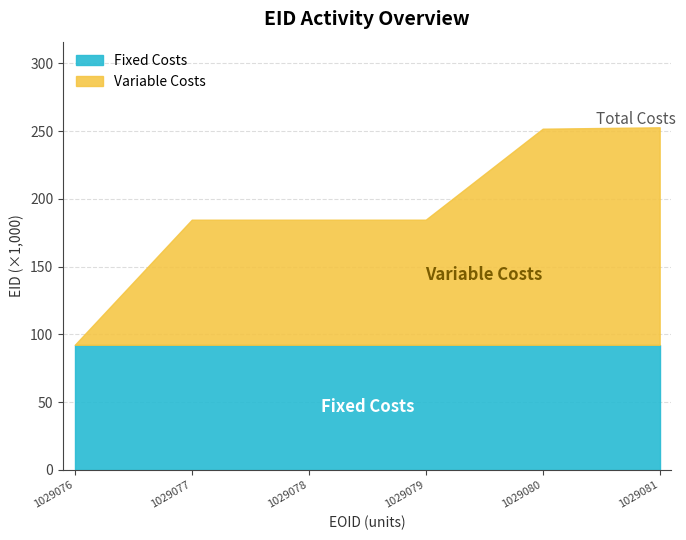

Is it true that the value at 92290 is 291.1?

False